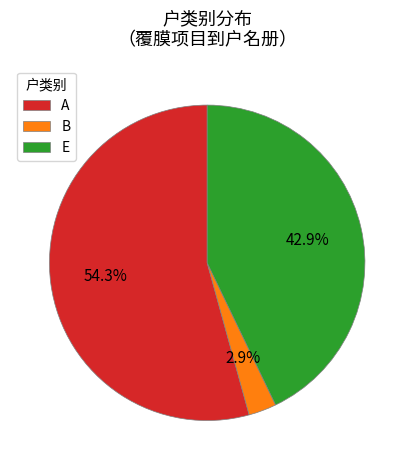

Rank the categories by value from highest to lowest.

A, E, B